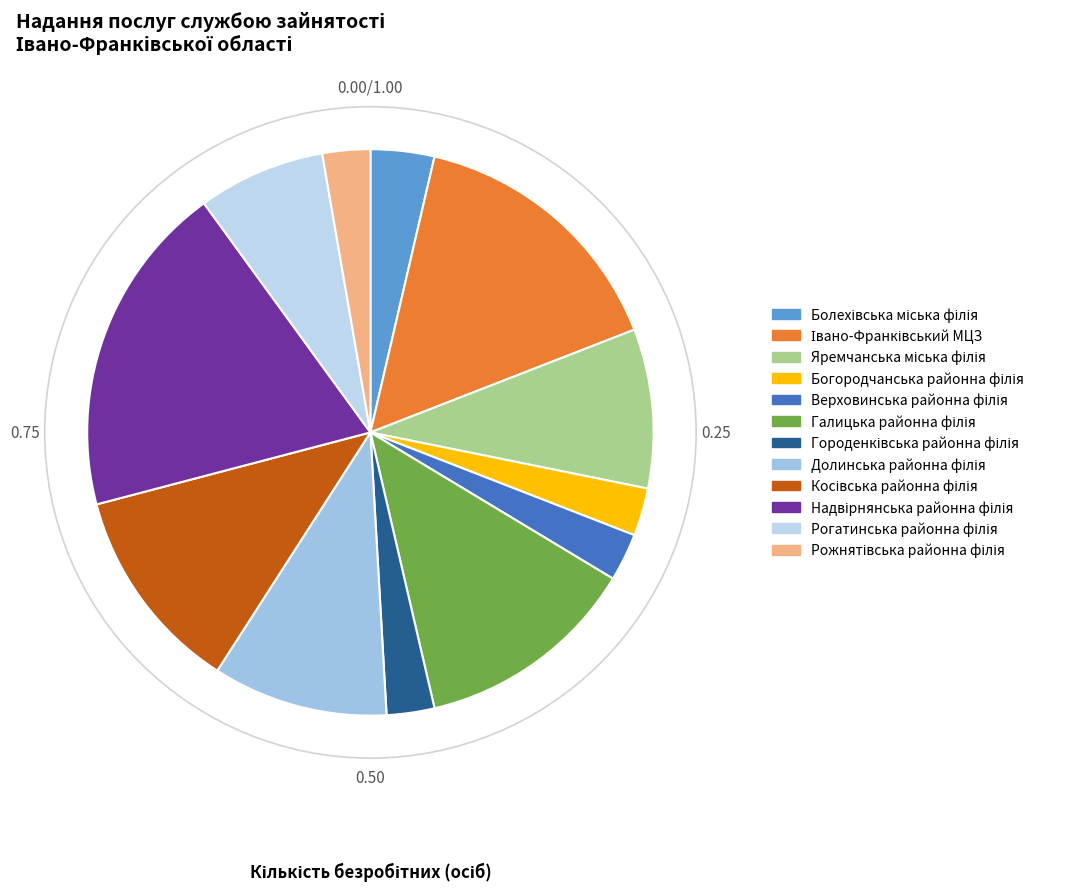

To the nearest percent, what is the difference between the largest and smallest slice percentages?

16%